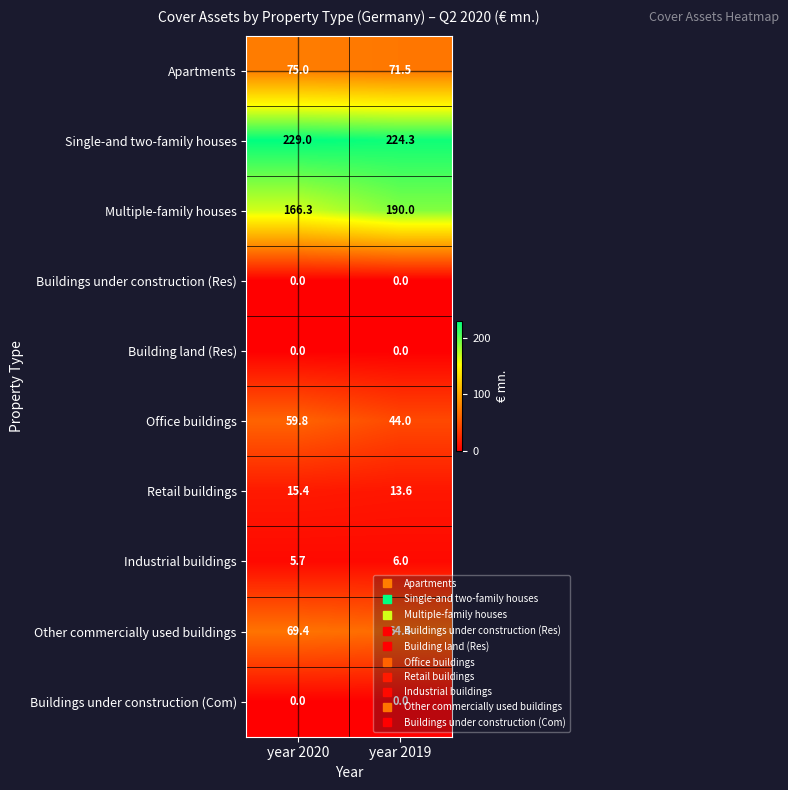

List the labels in order of Single-and two-family houses value, largest first.

year 2020, year 2019